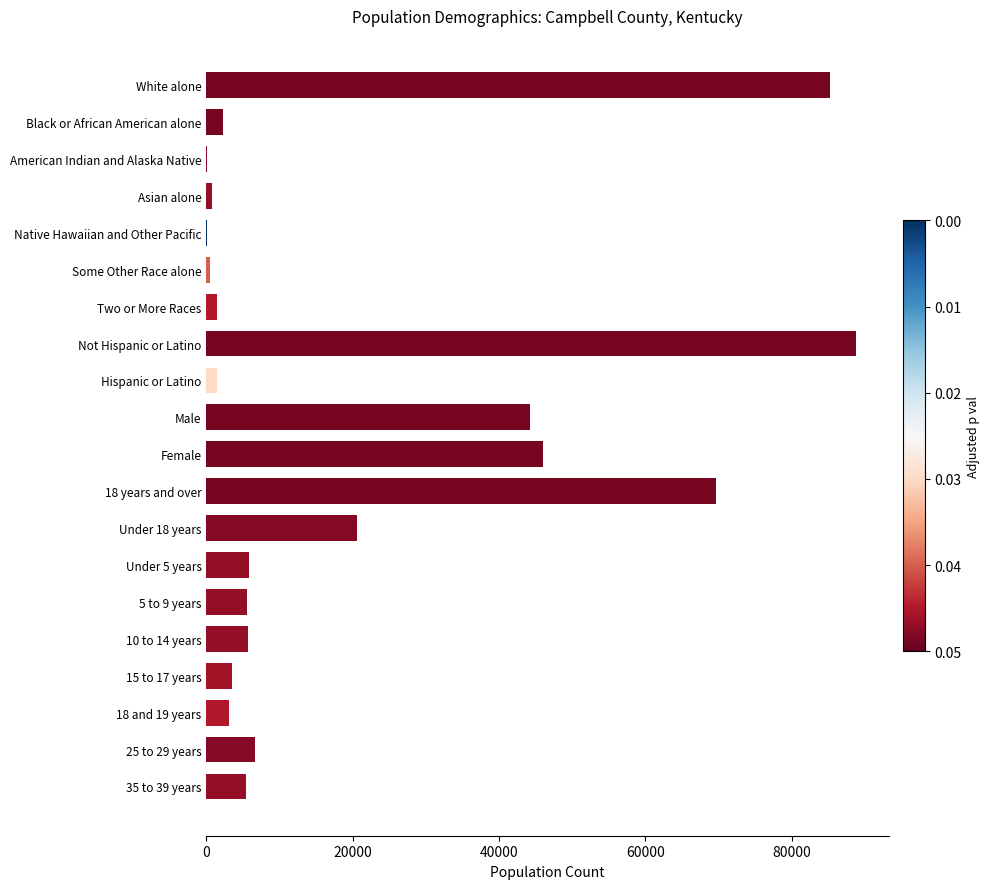

Which label corresponds to the largest value in the chart?

Not Hispanic or Latino